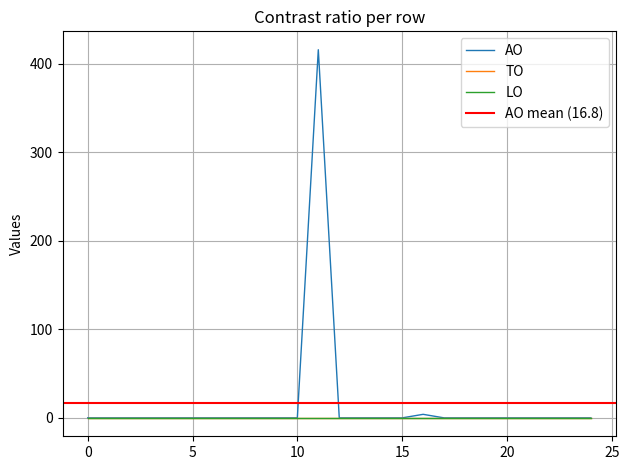

True or false: TO and AO intersect in this chart.

False